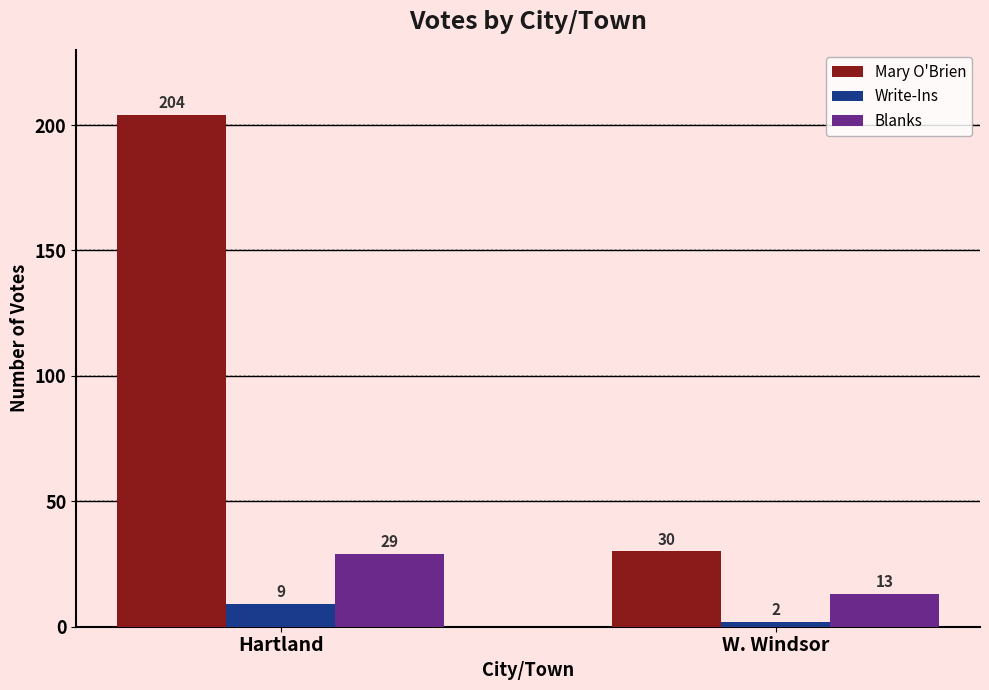

What is the minimum value shown in the chart?

2